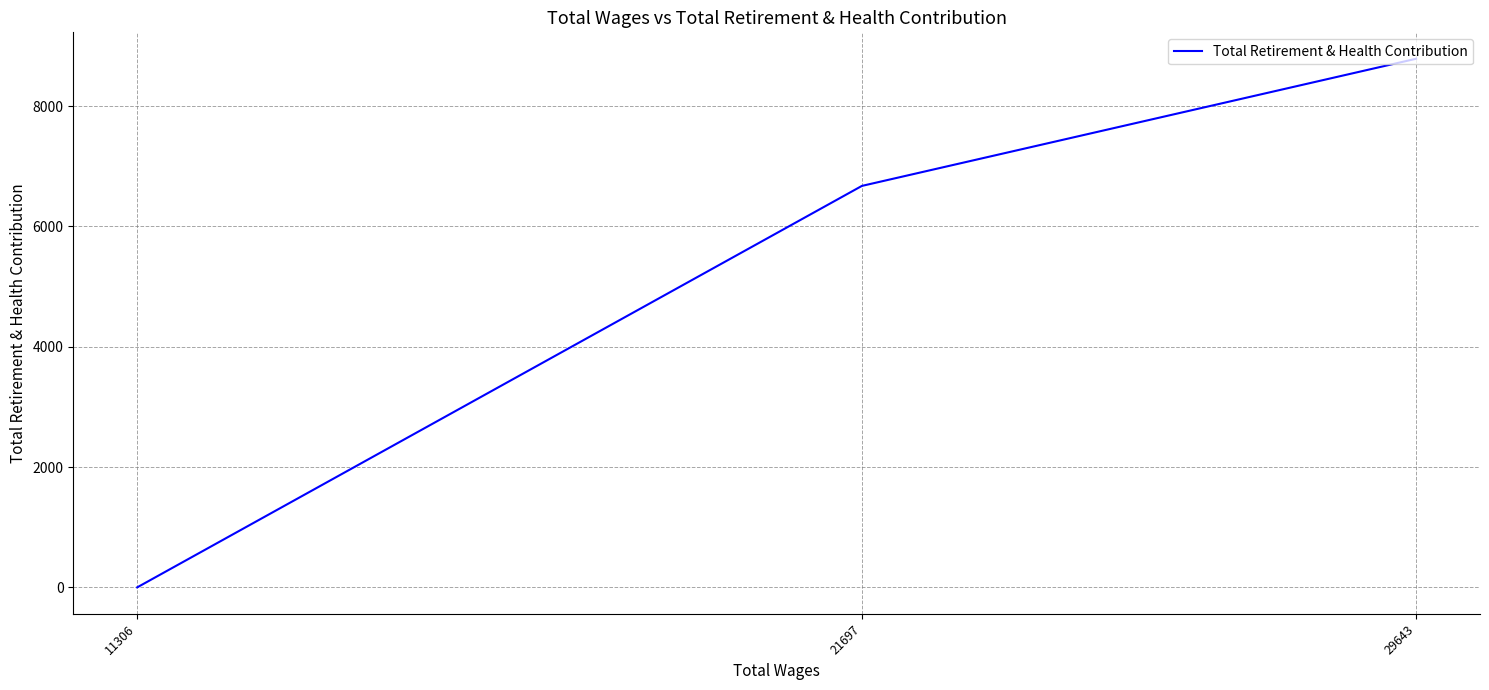

How many values are below 6675?

1